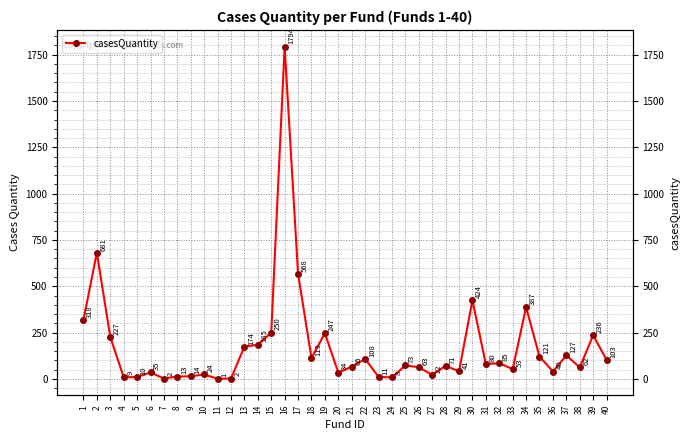

At which category does the data reach its first local peak?

2